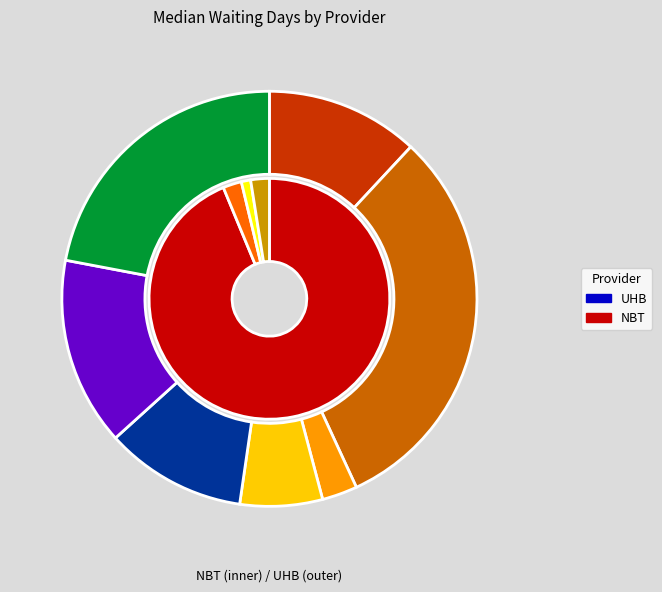

Rank the categories by UHB_median value from lowest to highest.

Cardiology, Elderly Medicine, Gastroenterology, Hepatology, Clinical Haematology, Clinical Immunology, Gynaecology_nbt, Other, Ear Nose and Throat, Allergy, Endocrinology, General Surgery, Colorectal Surgery, Gynaecology, Dermatology